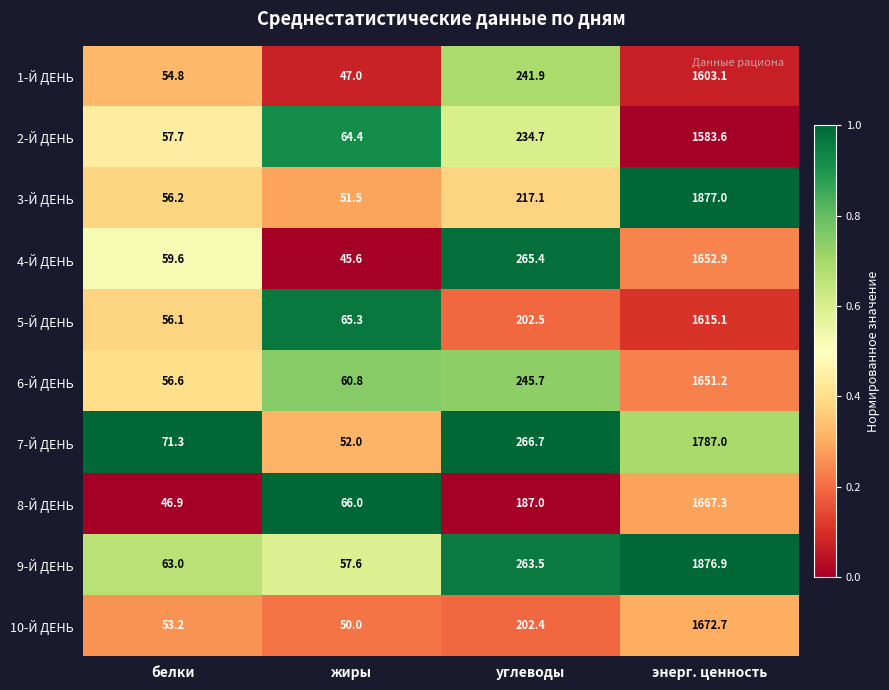

Rank the series at белки from lowest to highest value.

8-Й ДЕНЬ, 10-Й ДЕНЬ, 1-Й ДЕНЬ, 5-Й ДЕНЬ, 3-Й ДЕНЬ, 6-Й ДЕНЬ, 2-Й ДЕНЬ, 4-Й ДЕНЬ, 9-Й ДЕНЬ, 7-Й ДЕНЬ